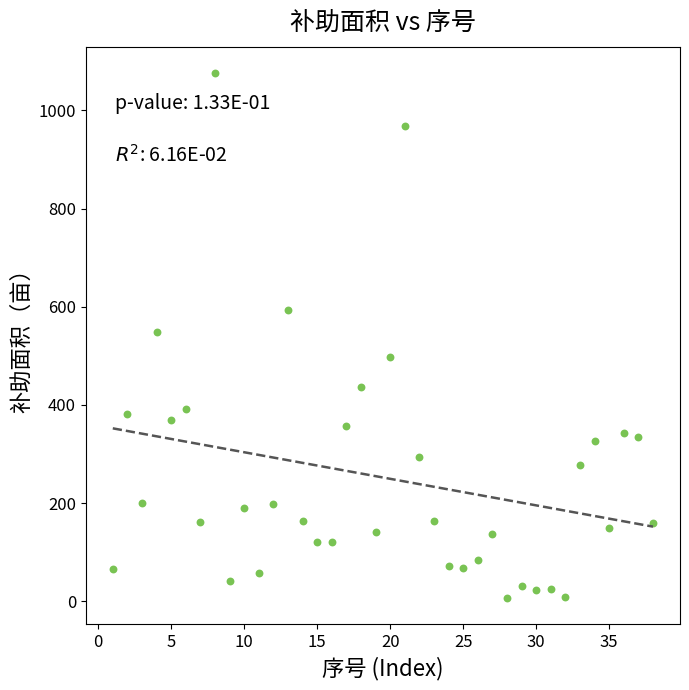

How many data points are displayed?

38